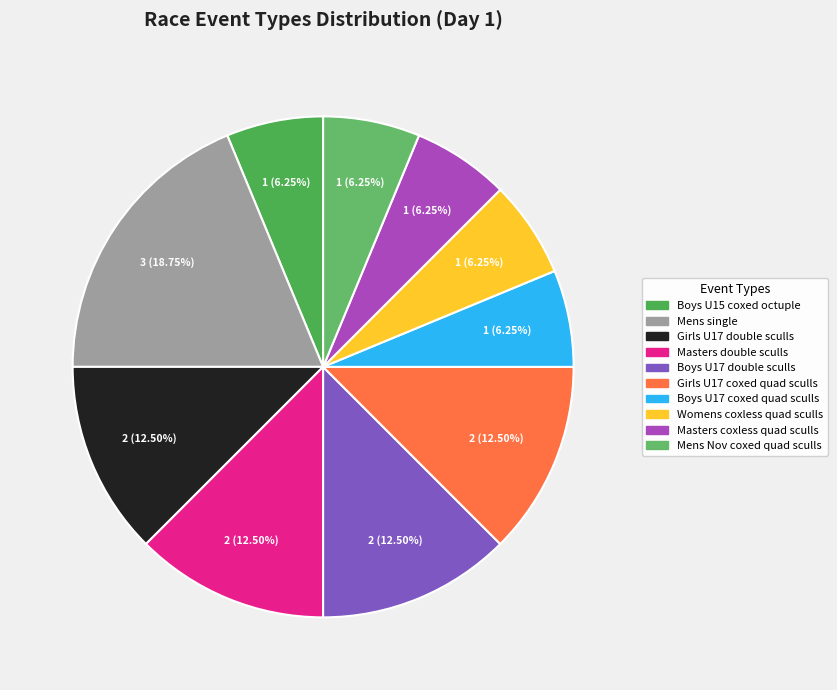

Approximately how many times larger is the value at Boys U15 coxed octuple compared to Girls U17 double sculls?

0.5